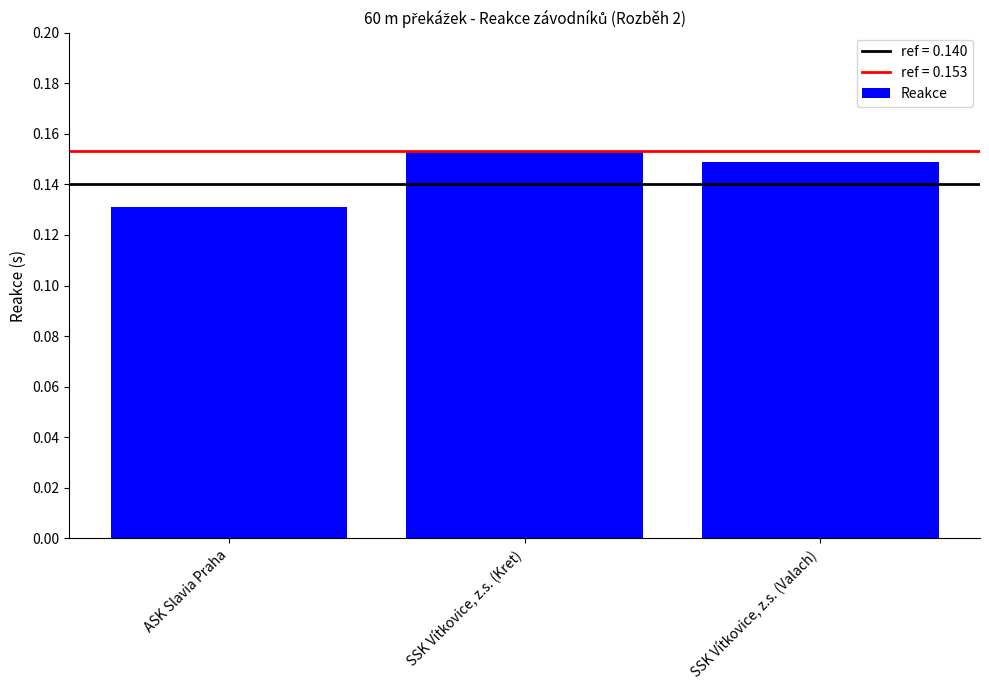

Which label corresponds to the smallest value in the chart?

ASK Slavia Praha